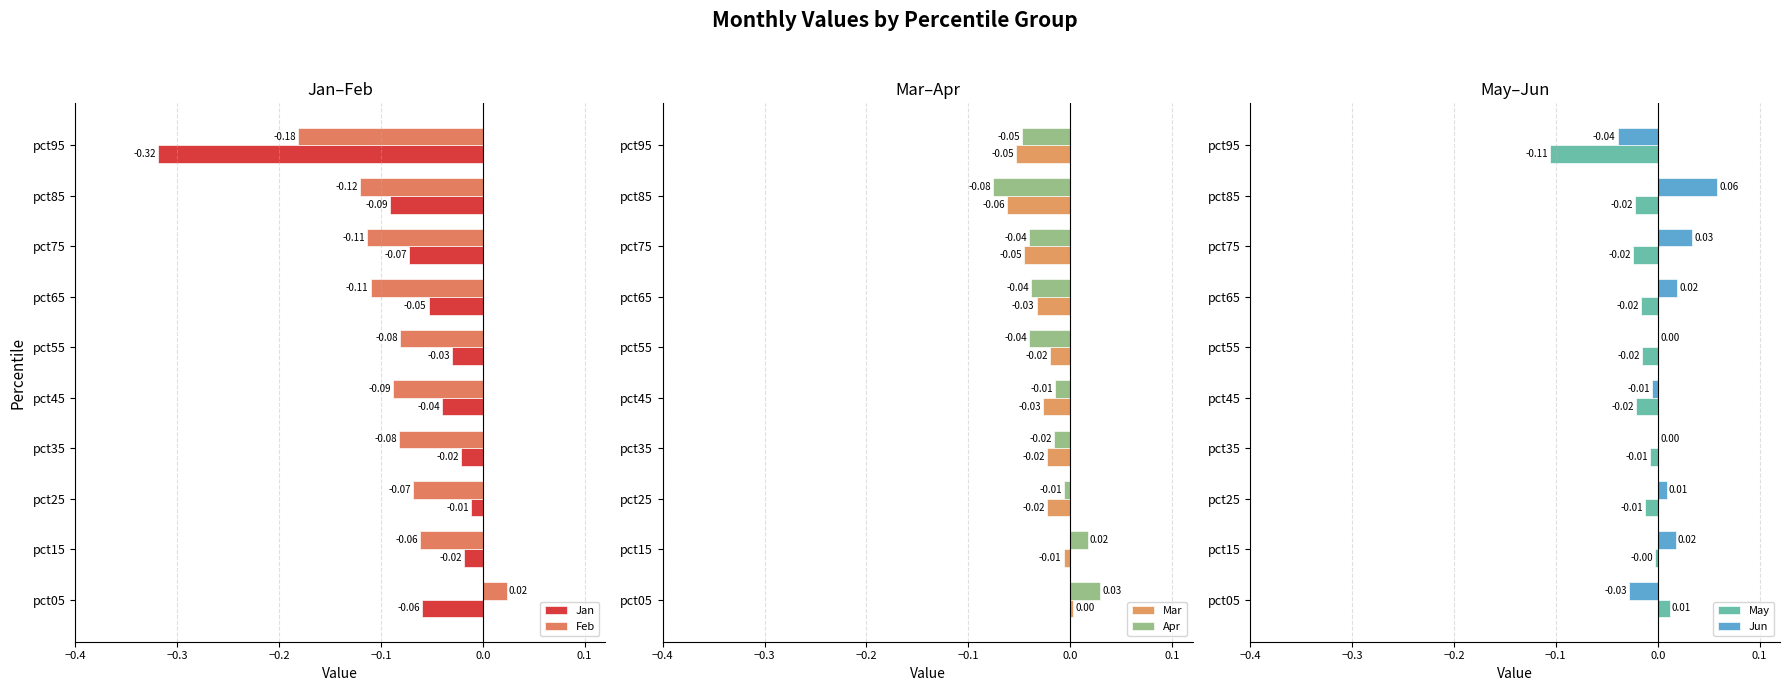

Which series has the largest total across all categories?

Jun